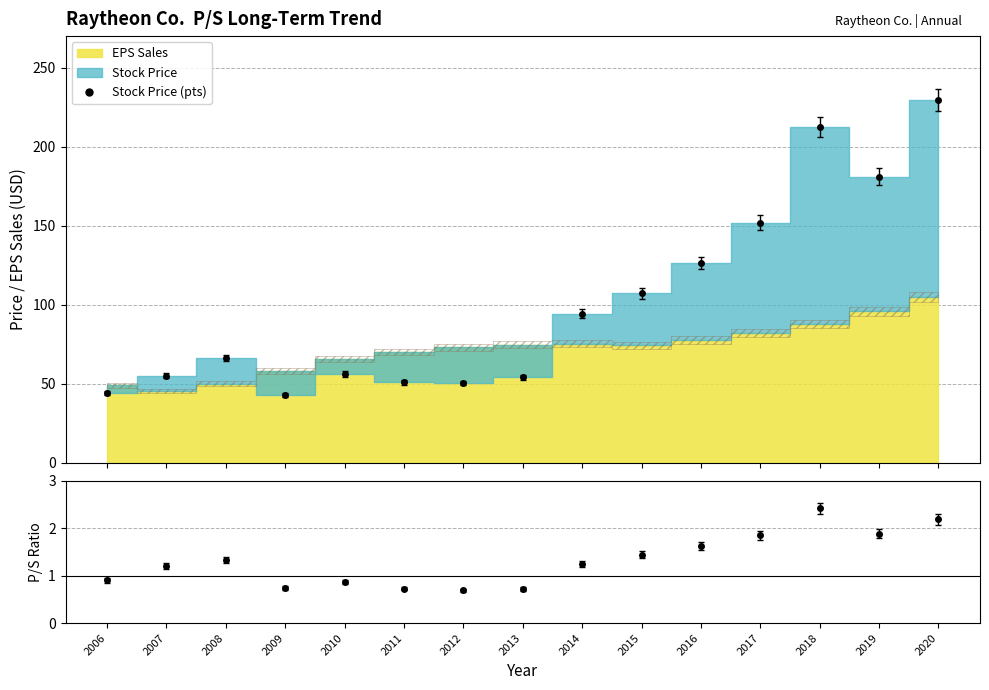

At which label does Stock Price (pts) first exceed 66?

2008